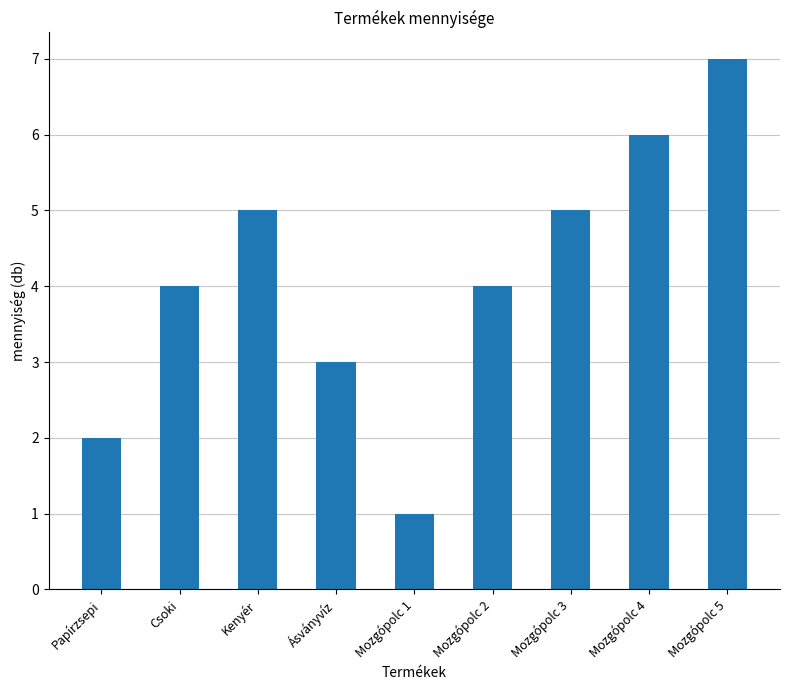

How many values are between 3 and 5?

5